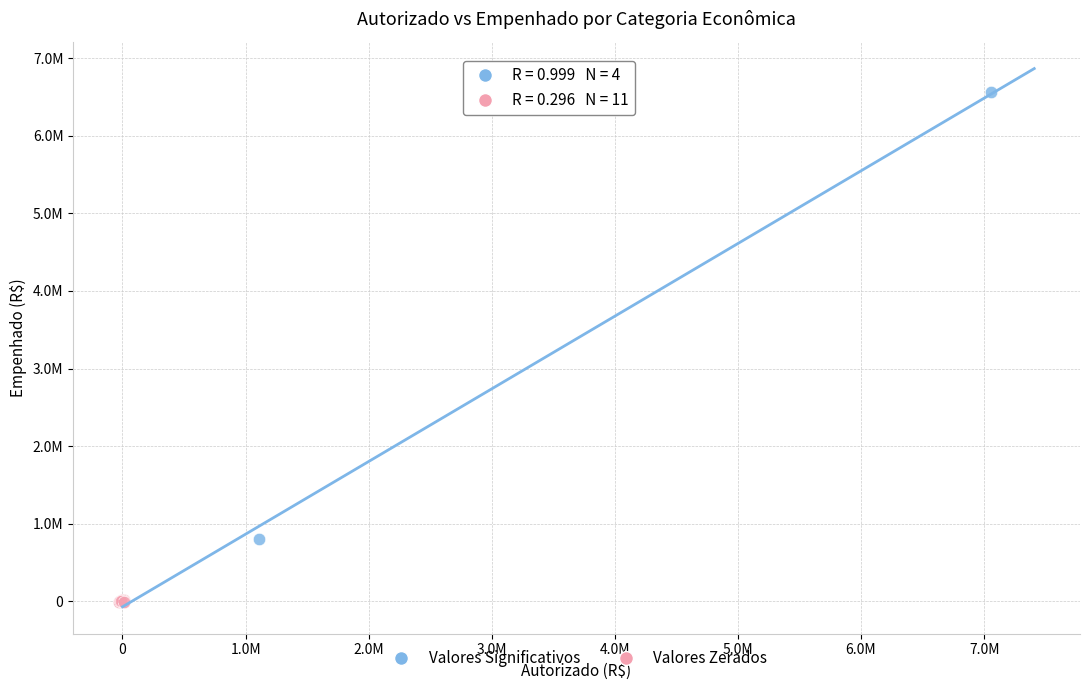

What are all the series names shown in the legend?

Valores Significativos, Valores Zerados